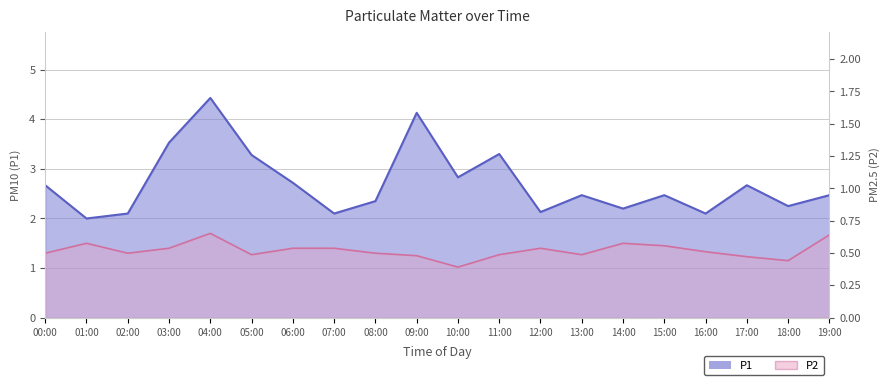

Is it true that P1 equals 2.2 at 18:00?

True